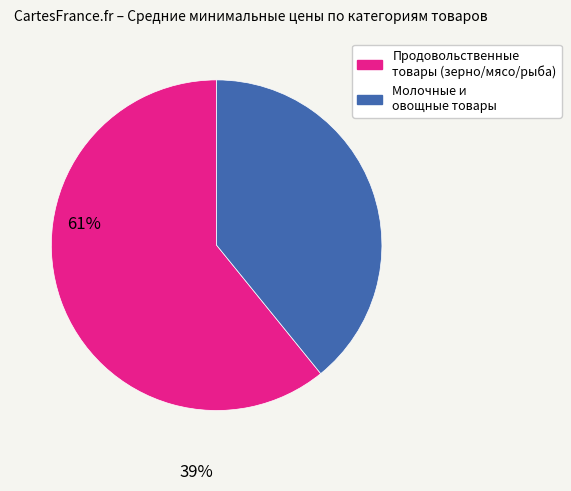

Combined, do Продовольственные товары (зерно/мясо/рыба) and Молочные и овощные товары account for over 50%?

Yes